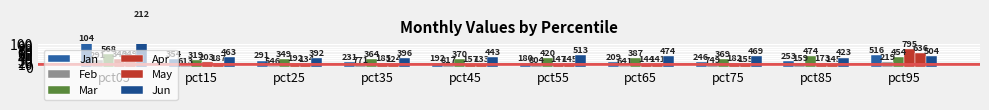

List the labels in order of Apr value, smallest first.

pct65, pct55, pct45, pct85, pct75, pct35, pct25, pct15, pct05, pct95